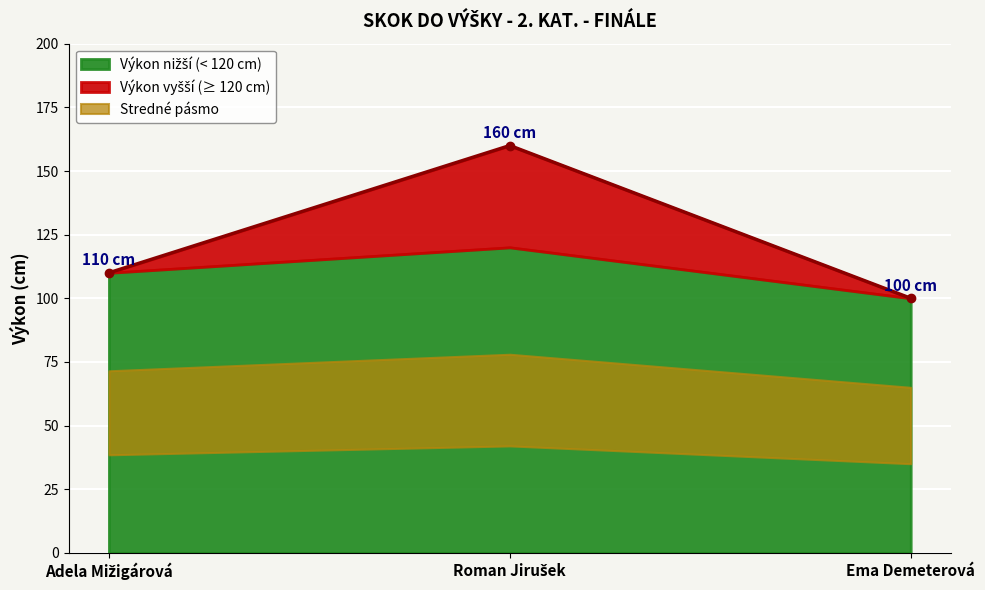

Approximately how many times larger is the value at Adela Mižigárová compared to Roman Jirušek?

0.7